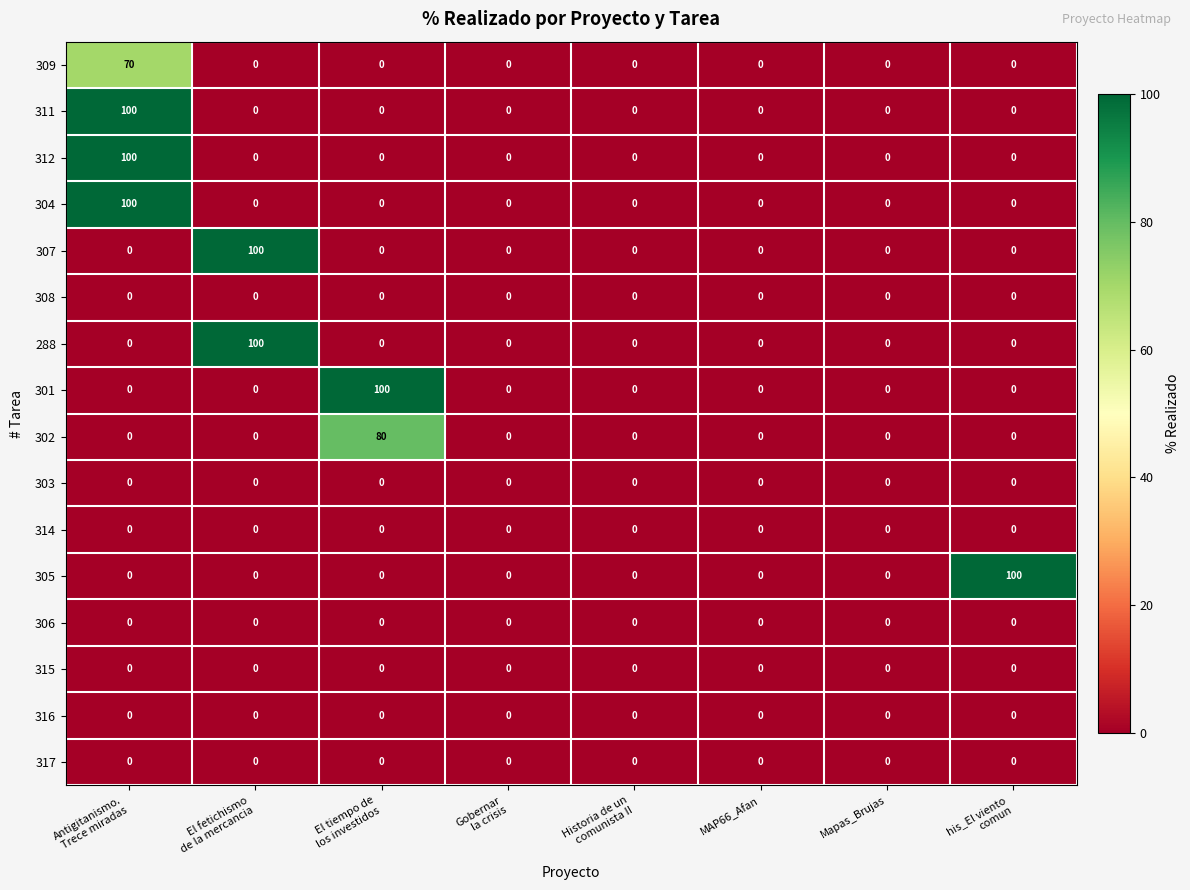

What is the highest value of the 307 series?

100